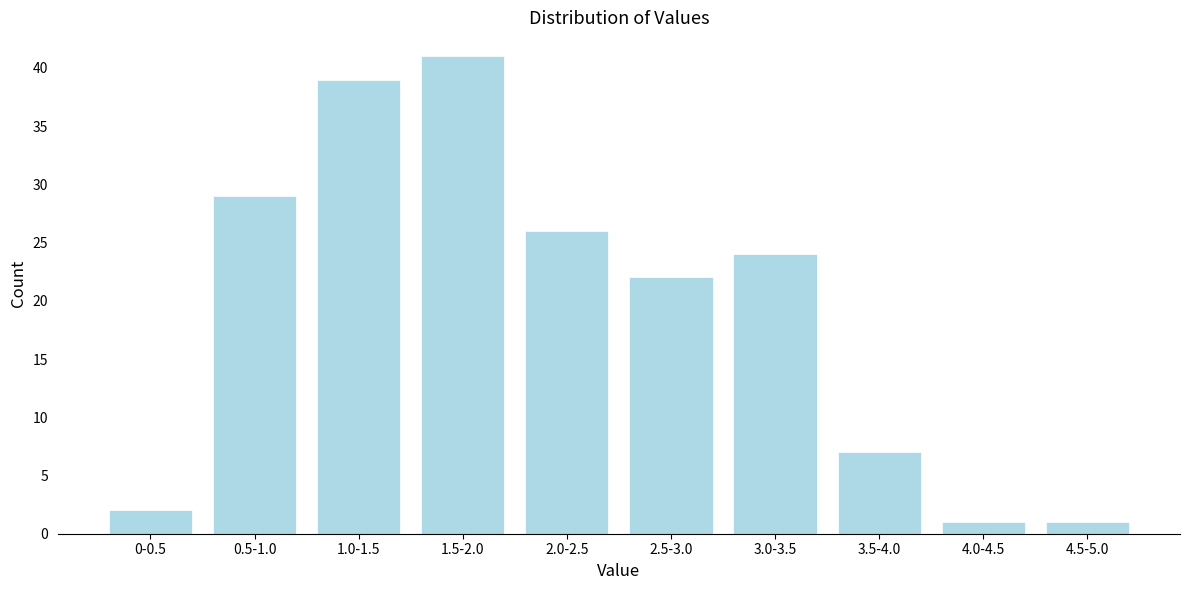

Reading left to right, what are all the values shown in this chart?

2	29	39	41	26	22	24	7	1	1